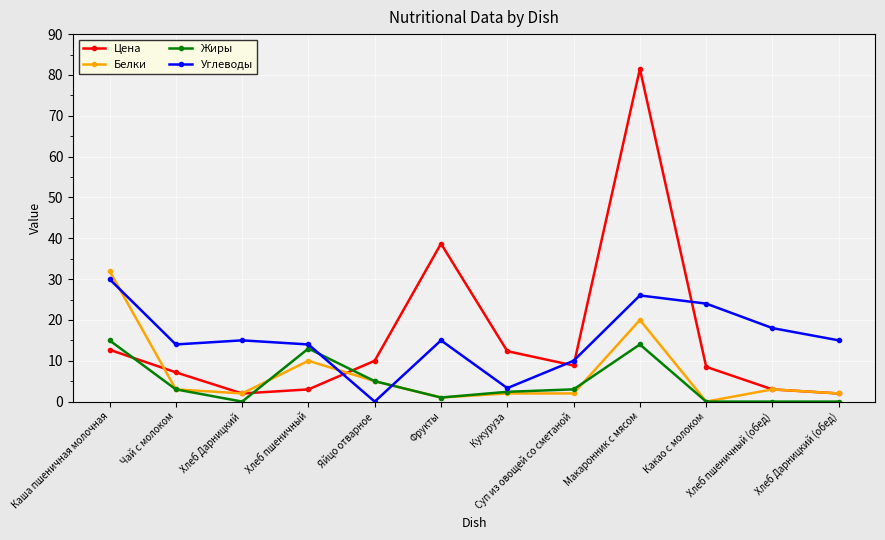

At which label is Цена closest to 41?

Фрукты